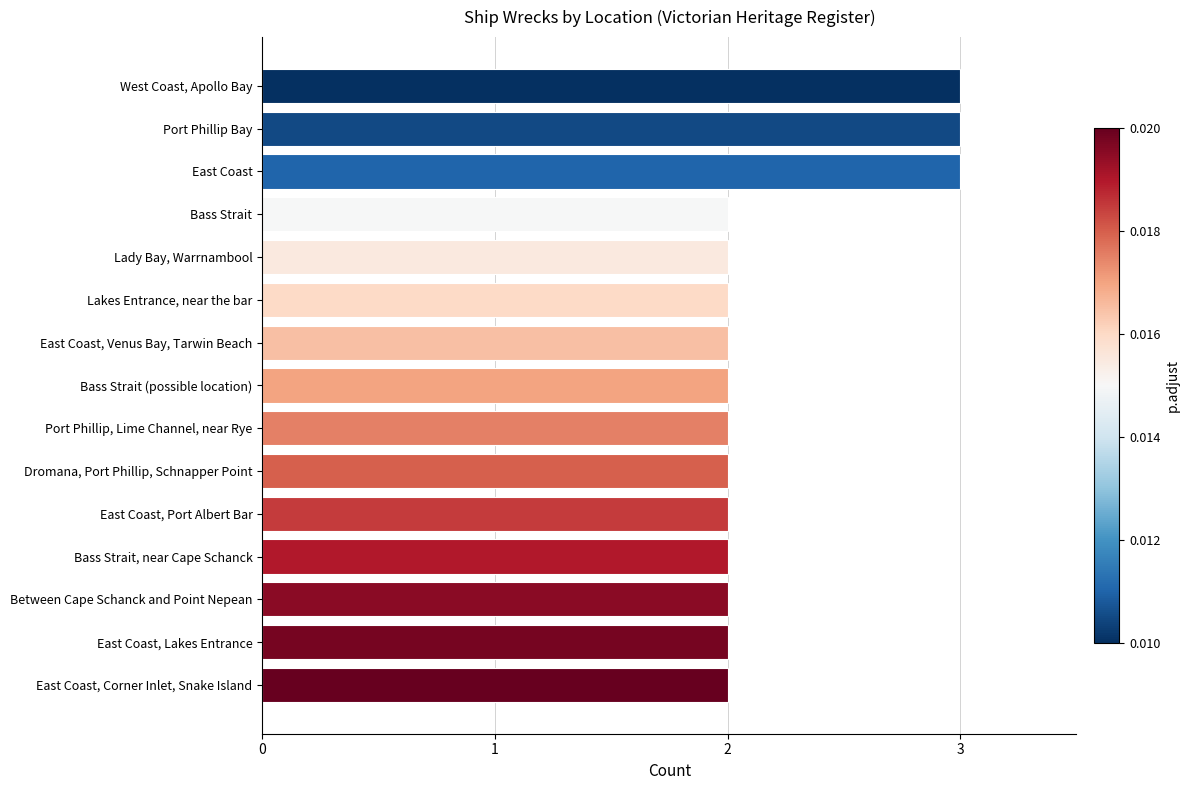

Reading top to bottom, transcribe all the data shown in this chart.

3	3	3	2	2	2	2	2	2	2	2	2	2	2	2